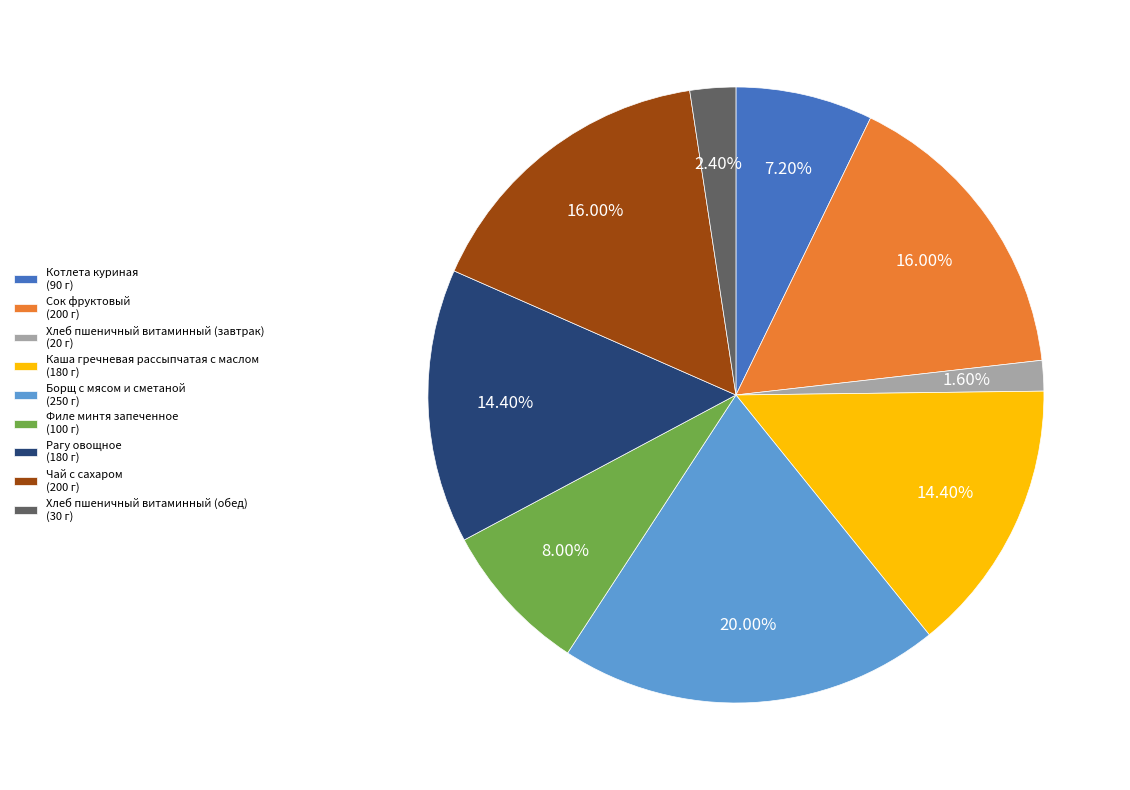

Does Сок фруктовый account for over 50% of the chart?

No